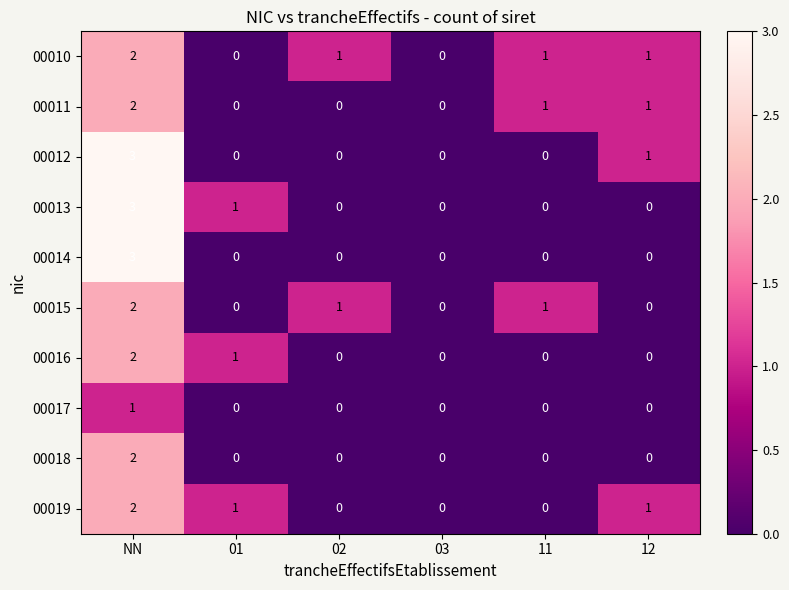

What is the total value across all series at 11?

3